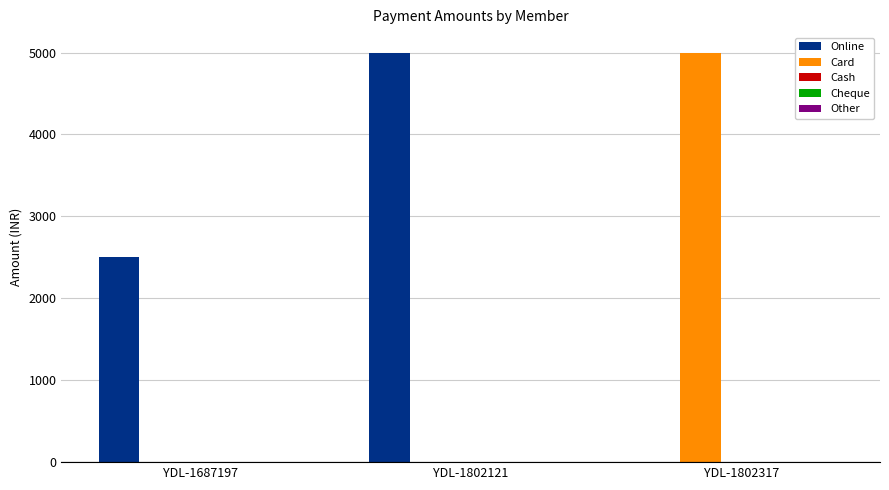

What is the difference between the Online values at YDL-1687197 and YDL-1802317?

2500